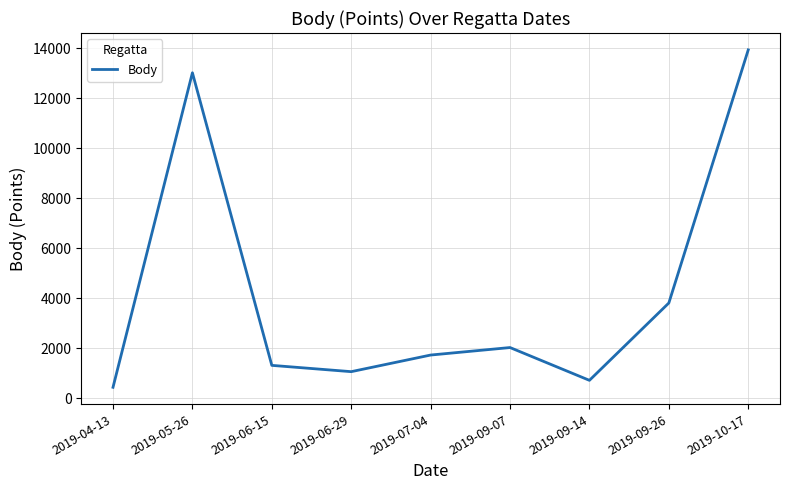

The value at 2019-09-26 is 6703. True or false?

False